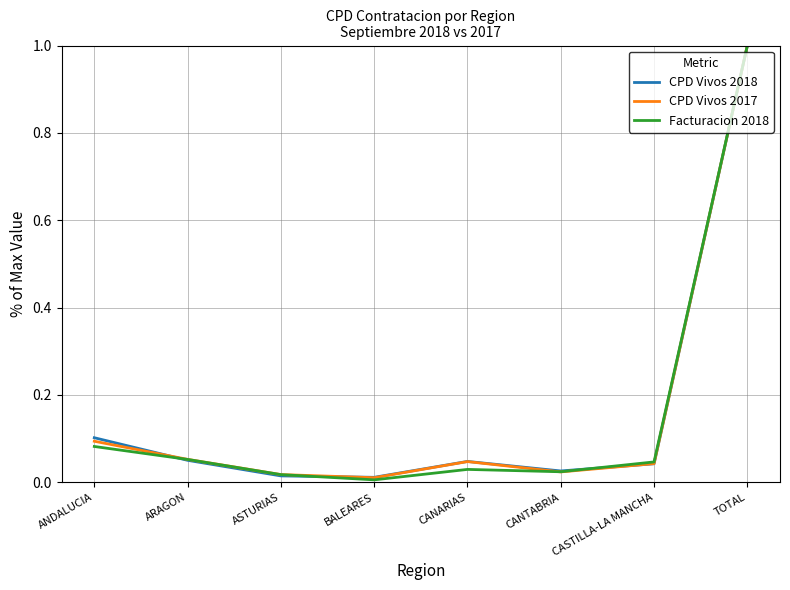

What position from the right is ANDALUCIA?

8